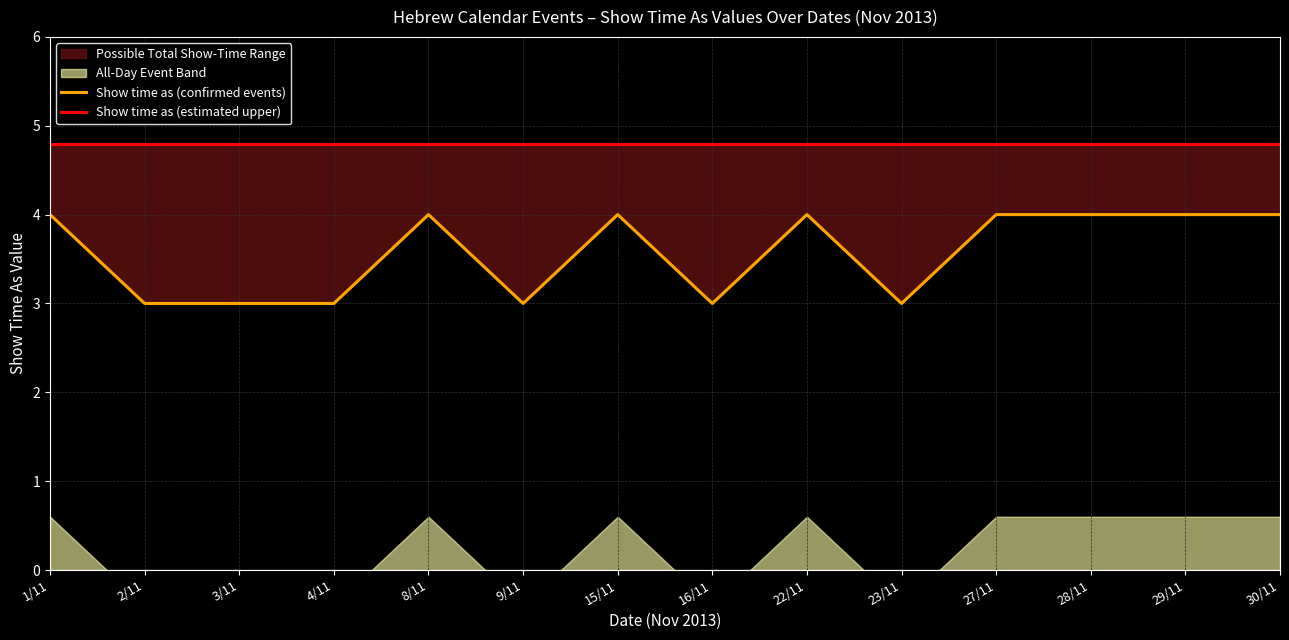

Reading right to left, extract all data points from this chart.

Show time as (confirmed events): 30/11=4.0	29/11=4.0	28/11=4.0	27/11=4.0	23/11=3.0	22/11=4.0	16/11=3.0	15/11=4.0	9/11=3.0	8/11=4.0	4/11=3.0	3/11=3.0	2/11=3.0	1/11=4.0
Show time as (estimated upper): 30/11=4.8	29/11=4.8	28/11=4.8	27/11=4.8	23/11=4.8	22/11=4.8	16/11=4.8	15/11=4.8	9/11=4.8	8/11=4.8	4/11=4.8	3/11=4.8	2/11=4.8	1/11=4.8